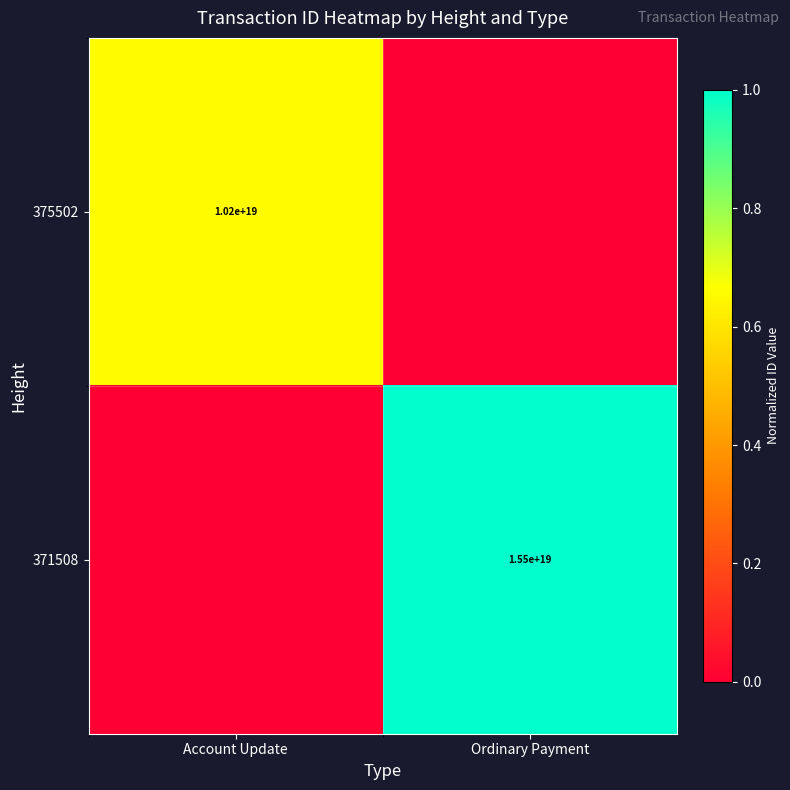

How many series are shown in this chart?

2